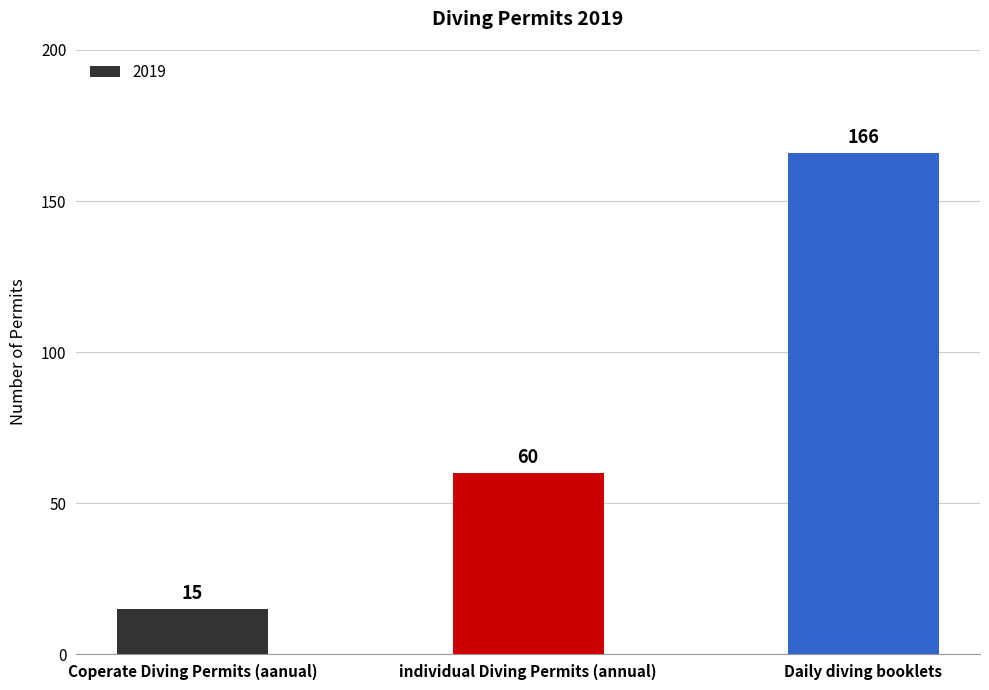

What is the greatest value displayed?

166